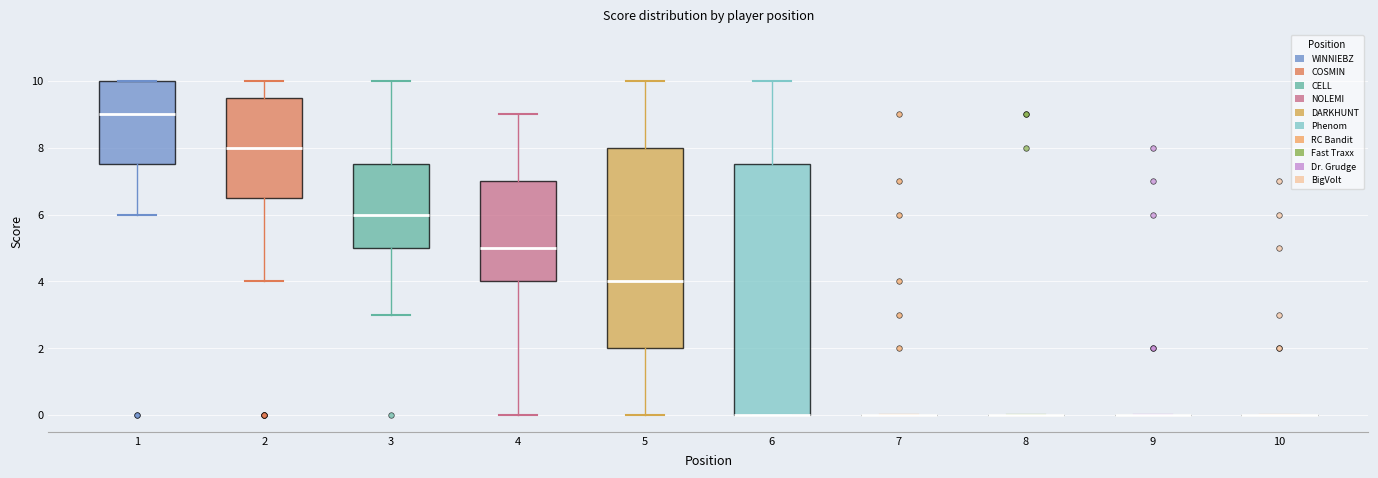

Comparing the boxes themselves (not the whiskers), which one is the tallest?

6